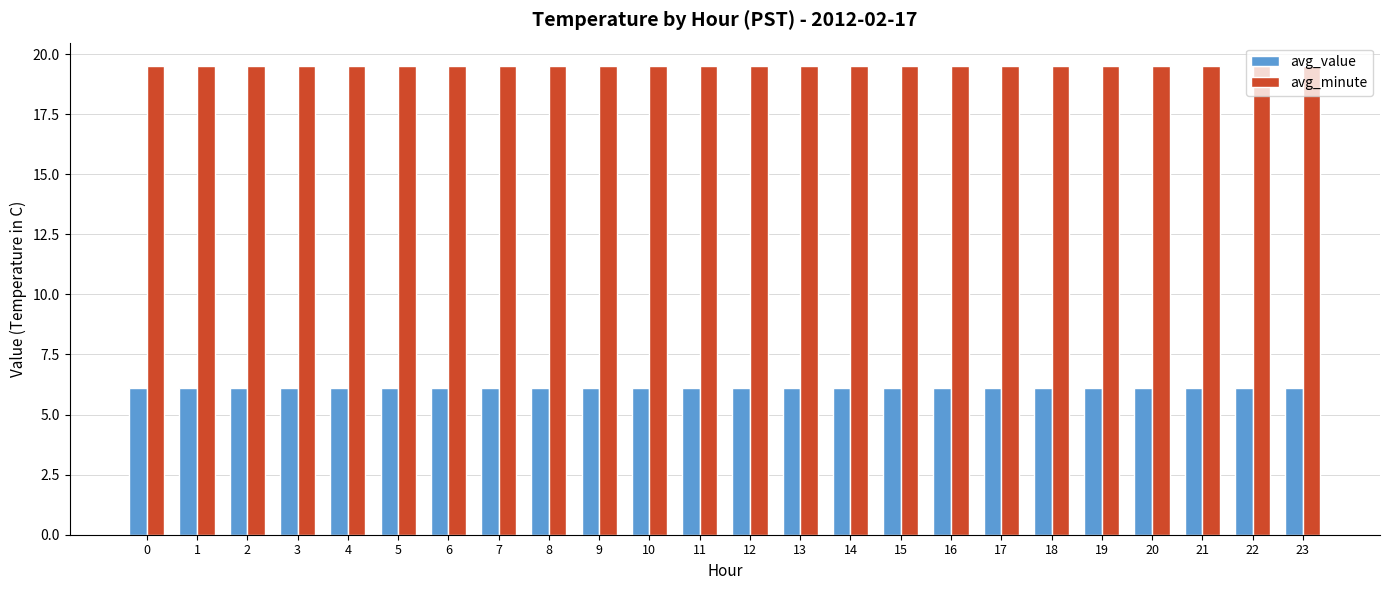

What is the difference between the highest and lowest values at 14?

13.4